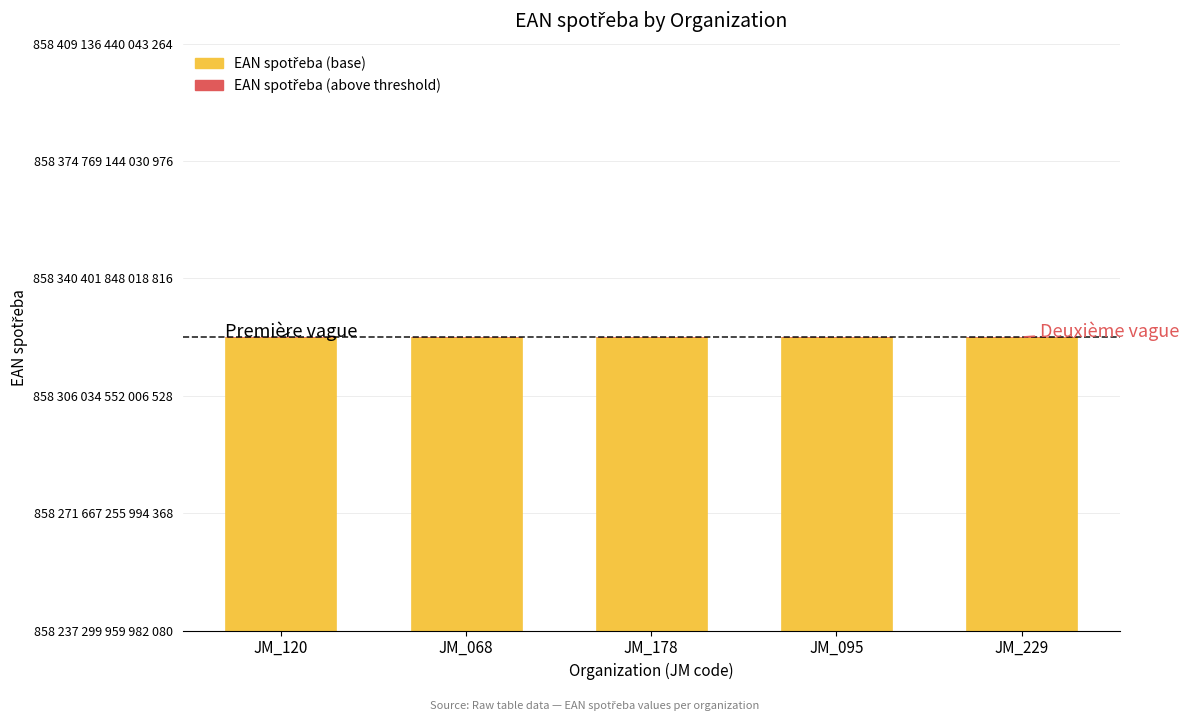

What is the label of the 5th bar from the left?

JM_229